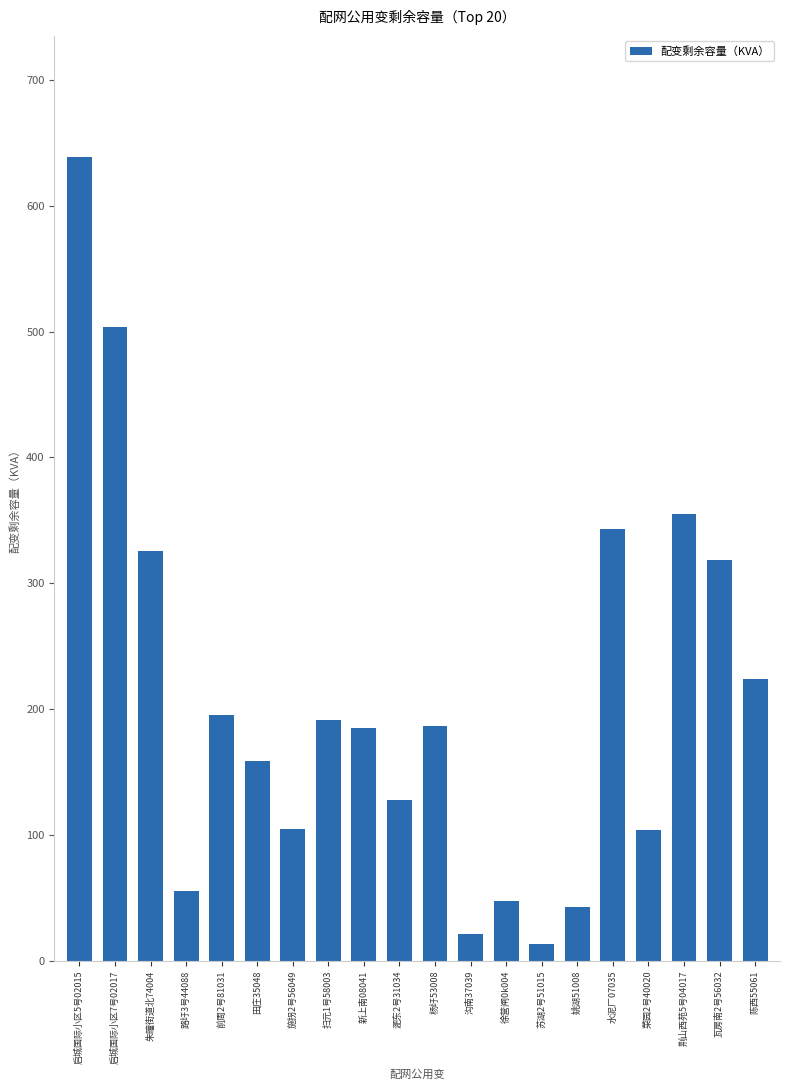

At which category does the chart reach its peak across all series?

启城国际小区5号02015